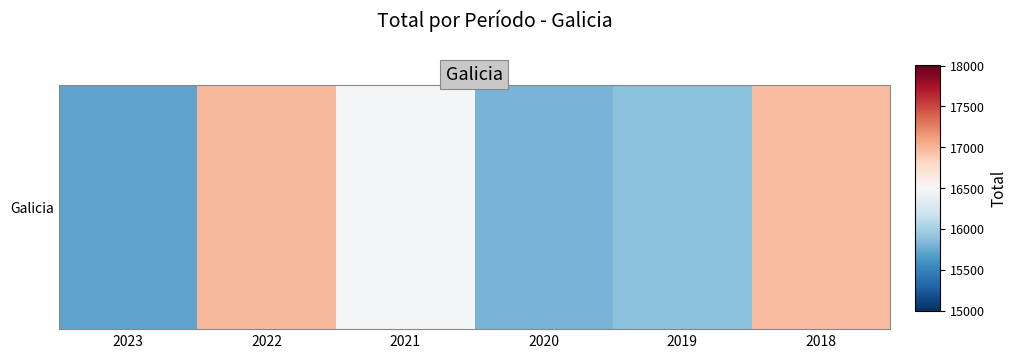

What is the difference between the values at 2022 and 2023?

1281